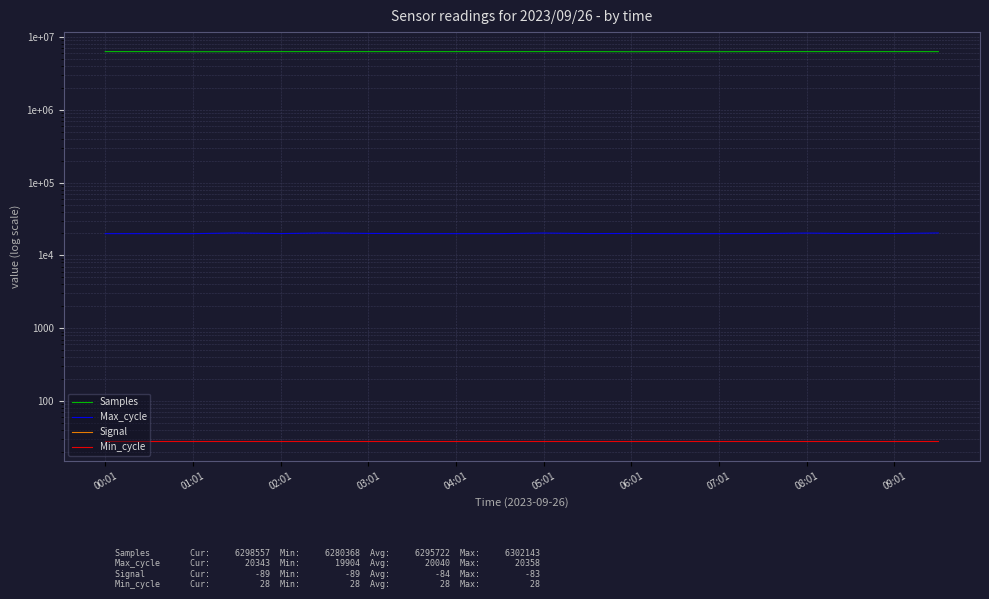

Reading right to left, what are all the values shown in this chart?

Samples: 6298557	6298774	6299451	6300402	6299875	6283649	6299773	6281037	6299150	6299929	6298235	6298181	6297677	6298371	6299267	6298891	6280368	6281103	6299614	6302143
Max_cycle: 20343	19989	19962	20281	19987	19905	19904	19995	19959	20311	19904	19908	19908	20058	20354	19958	20358	19908	19904	19912
Signal: -89	-84	-83	-83	-84	-83	-84	-84	-83	-84	-88	-83	-84	-84	-83	-83	-83	-84	-84	-83
Min_cycle: 28	28	28	28	28	28	28	28	28	28	28	28	28	28	28	28	28	28	28	28